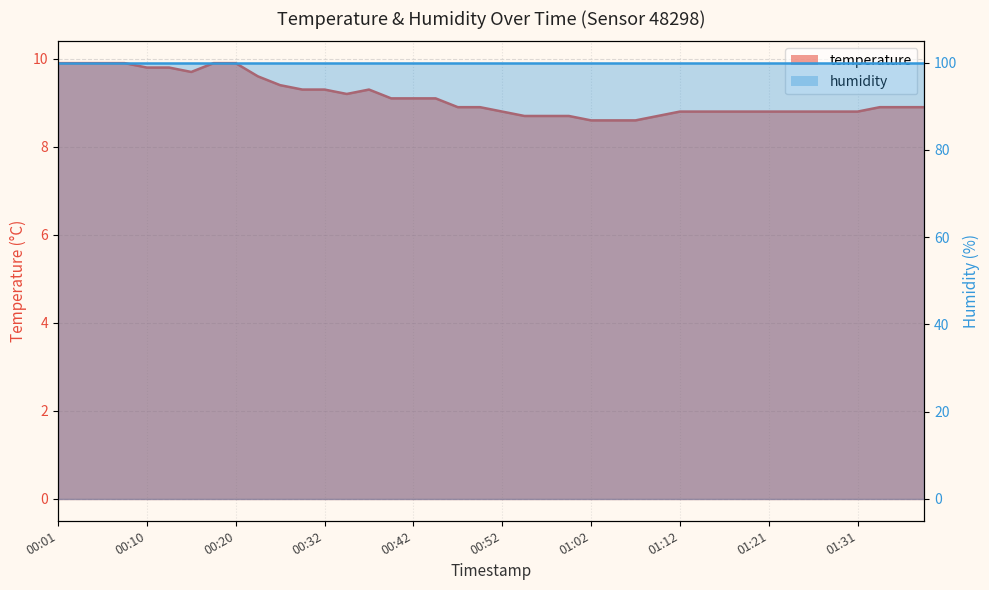

Is it true that the value at 01:26 is 8.8?

True